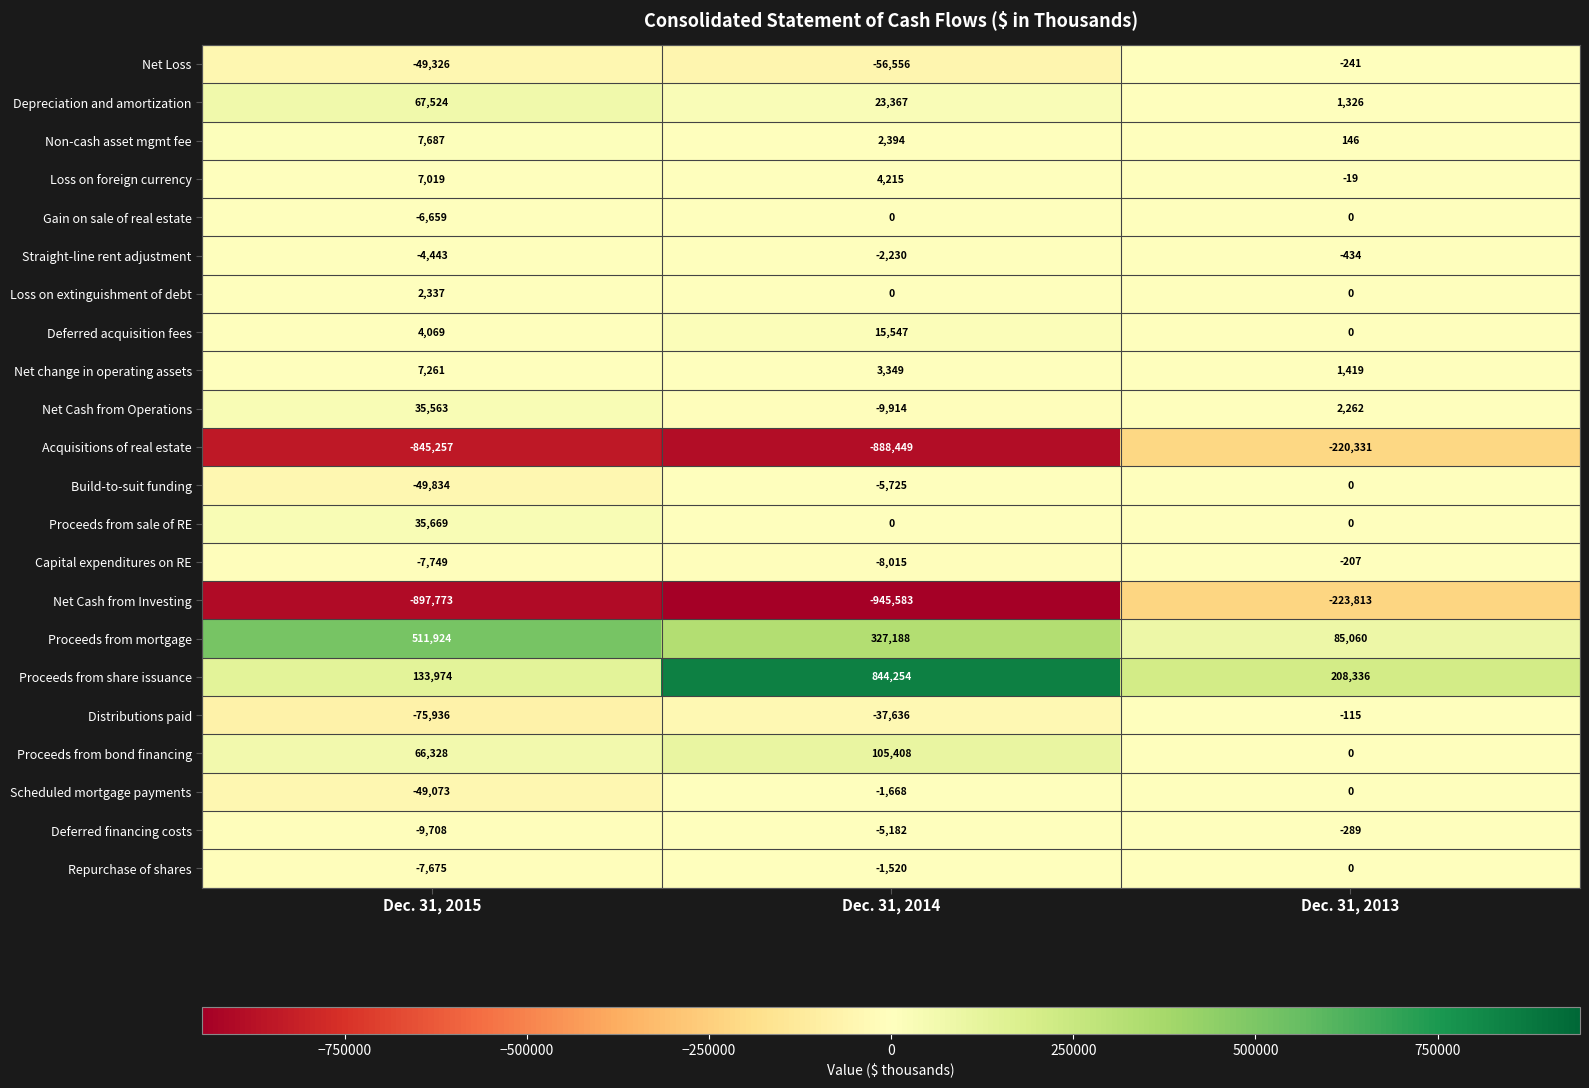

Count the Depreciation and amortization values in the range 1326 to 67524.

3